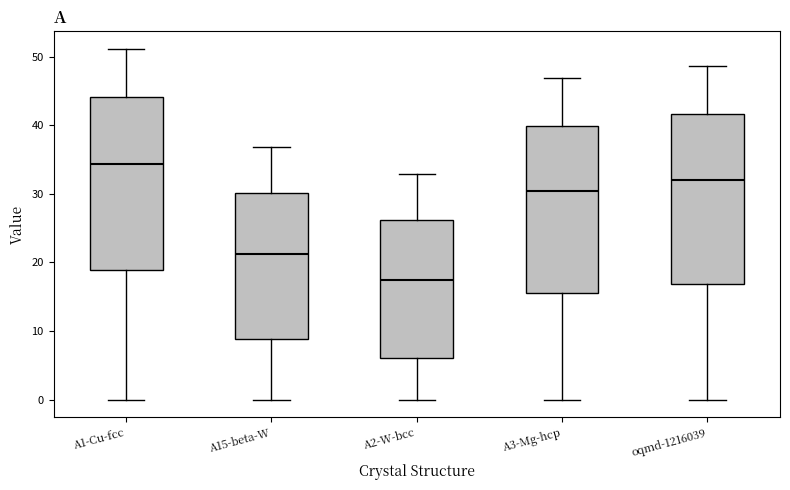

Which box's median line is the lowest?

A2-W-bcc